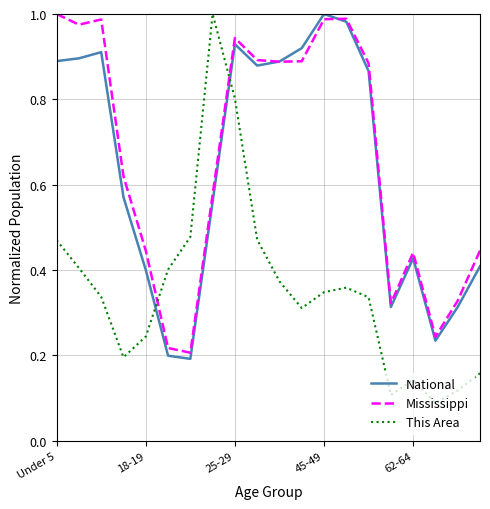

True or false: This Area and Mississippi intersect in this chart.

True